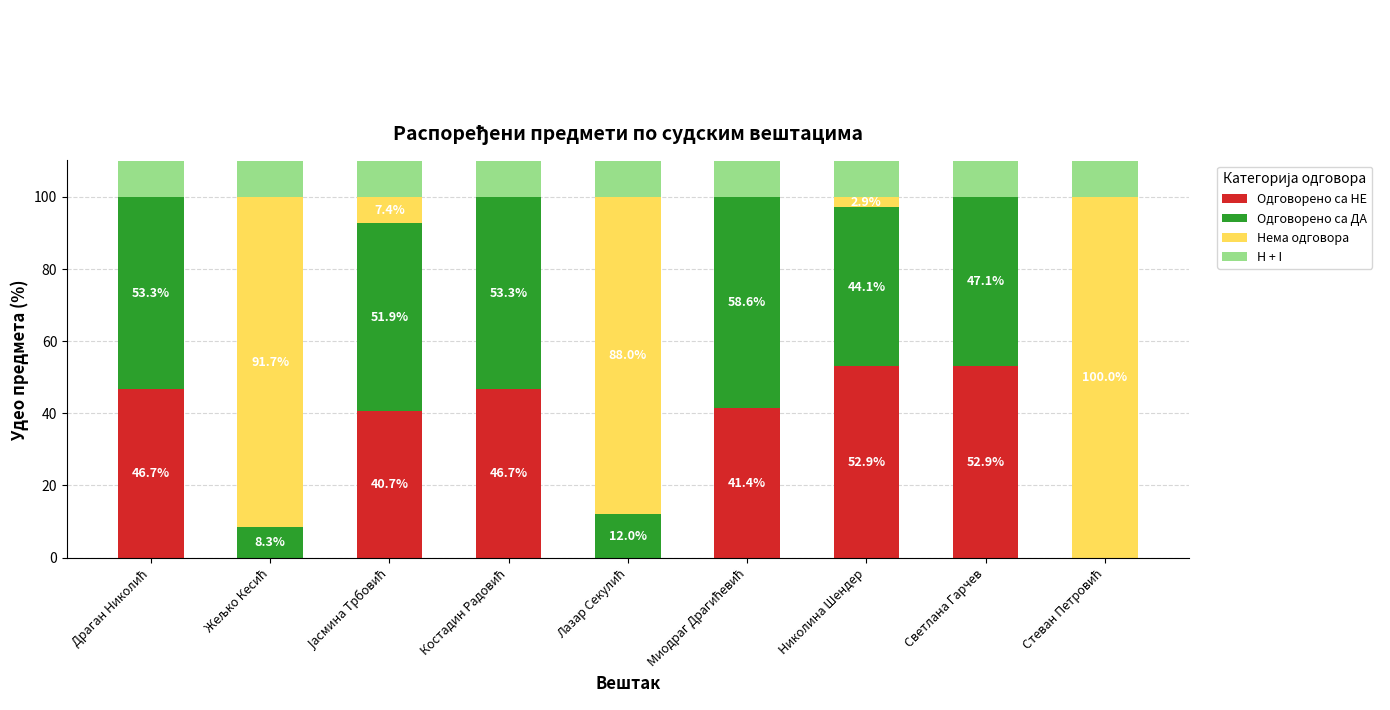

What is the difference between the maximum and minimum values in the Одговорено са НЕ series?

52.9